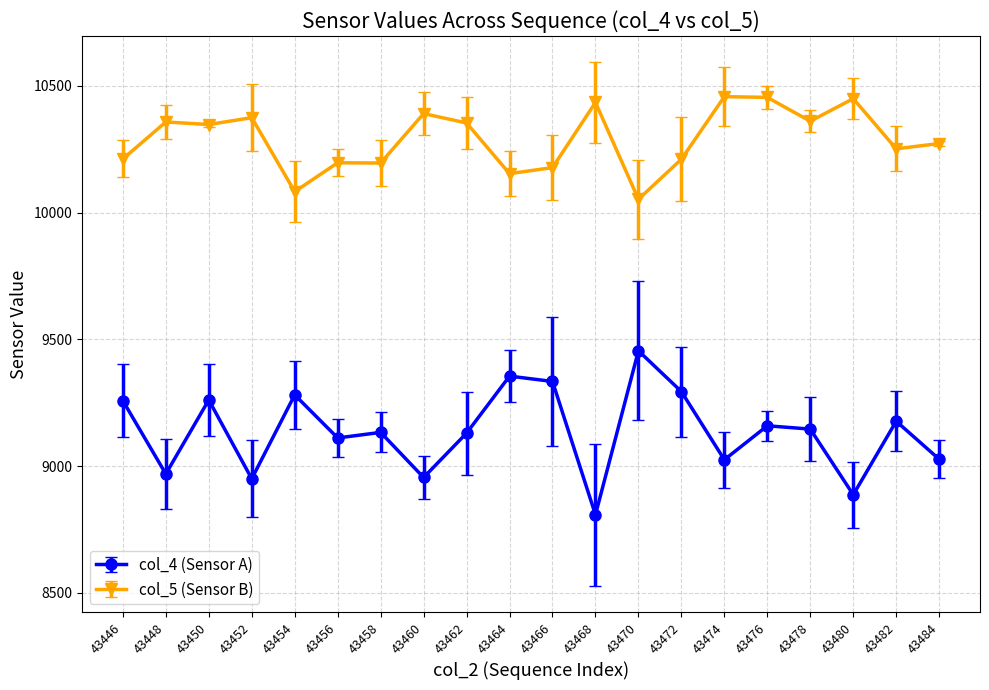

What is the maximum value shown in the chart?

10458